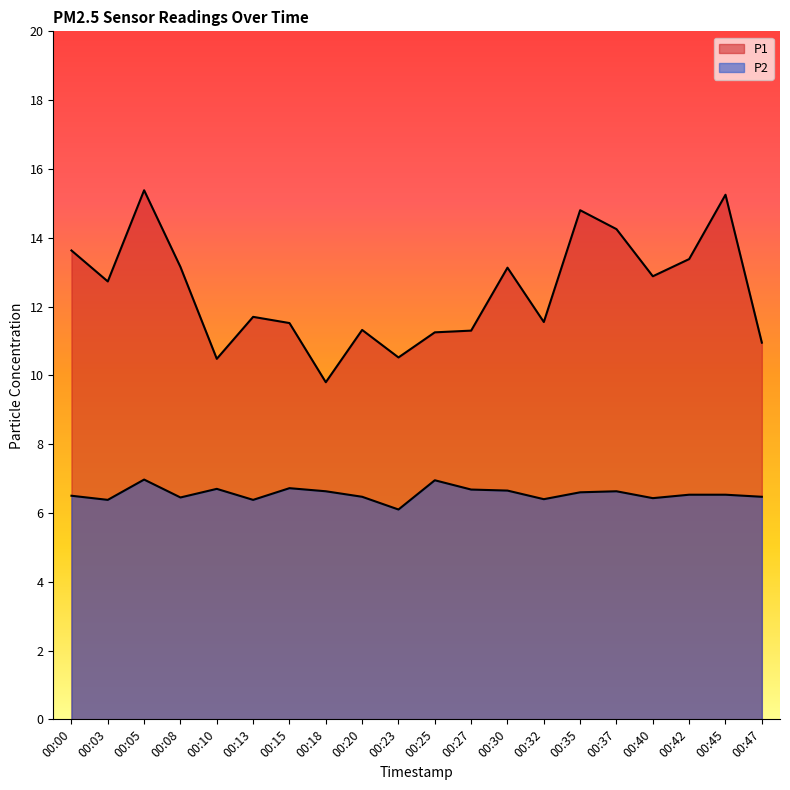

True or false: P1 and P2 cross at least once.

False